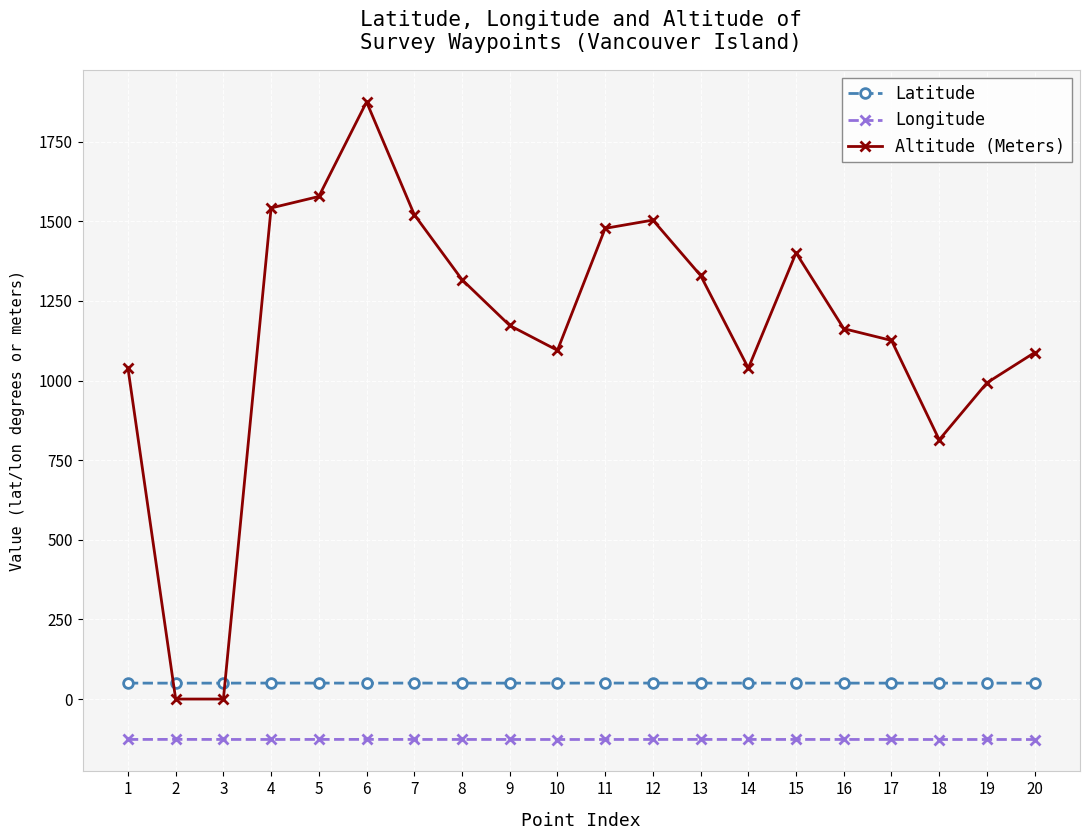

The value of Altitude (Meters) at 6 is 1875.0. True or false?

True